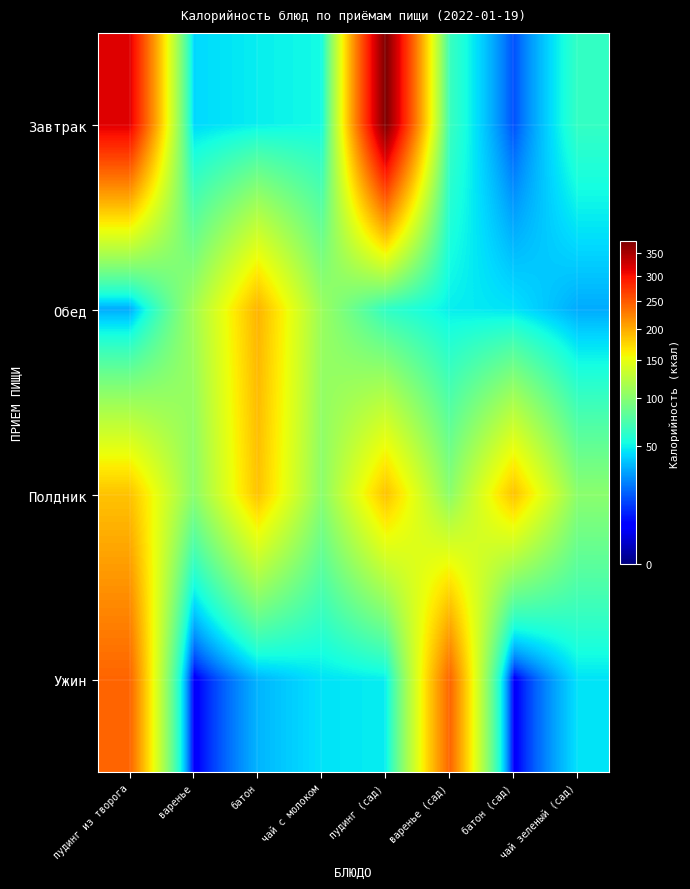

What is the total value across all series at батон (сад)?

250.6